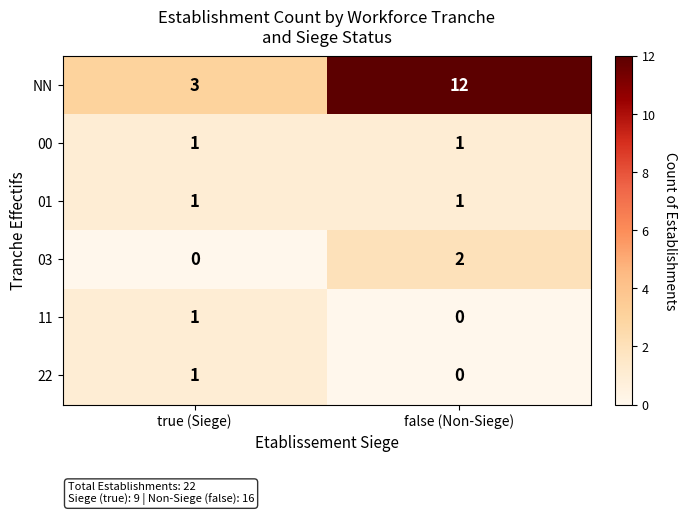

At which category does the chart reach its peak across all series?

false (Non-Siege)